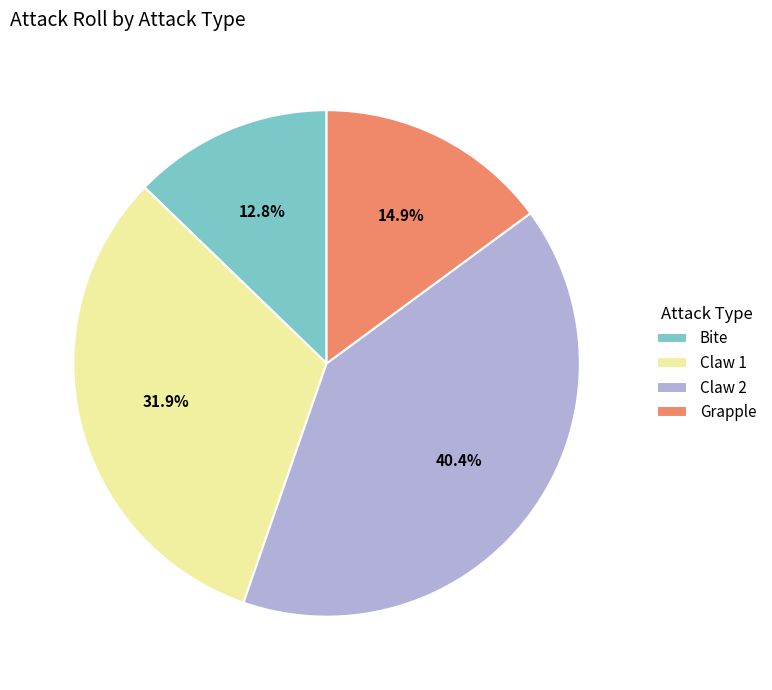

Approximately how many times larger is the value at Bite compared to Claw 1?

0.4